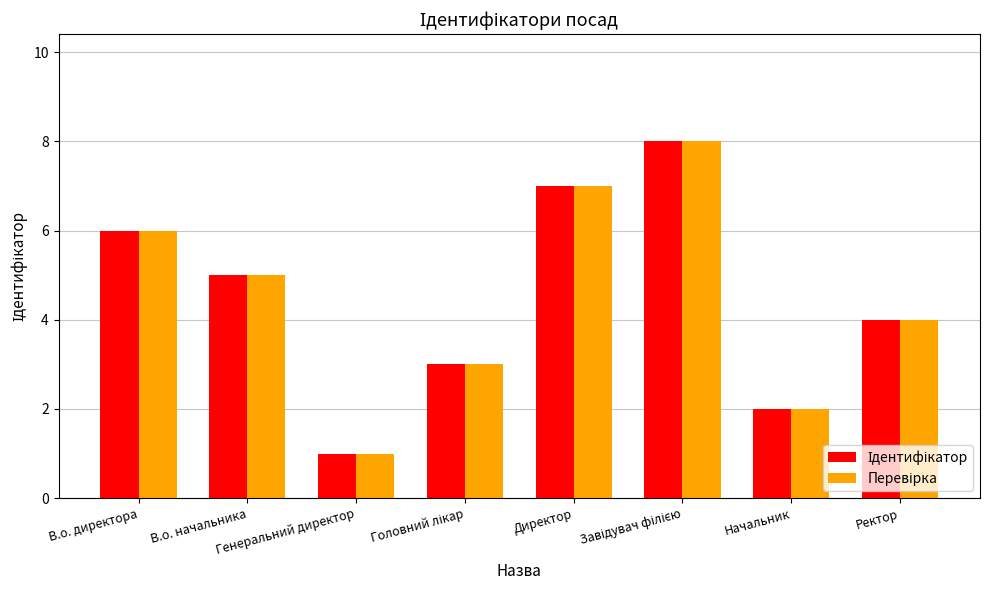

Reading left to right, list all the values displayed in this chart.

Ідентифікатор: В.о. директора=6	В.о. начальника=5	Генеральний директор=1	Головний лікар=3	Директор=7	Завідувач філією=8	Начальник=2	Ректор=4
Перевірка: В.о. директора=6	В.о. начальника=5	Генеральний директор=1	Головний лікар=3	Директор=7	Завідувач філією=8	Начальник=2	Ректор=4